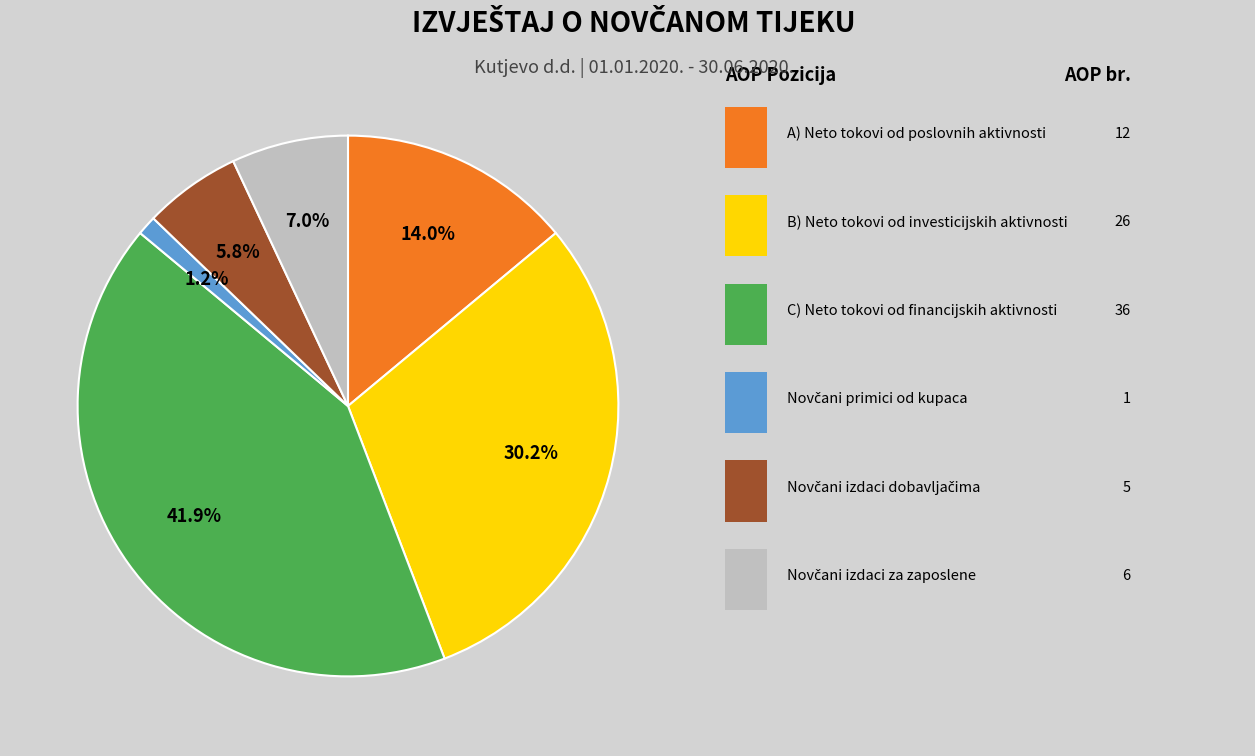

Is there a majority slice in this chart?

No